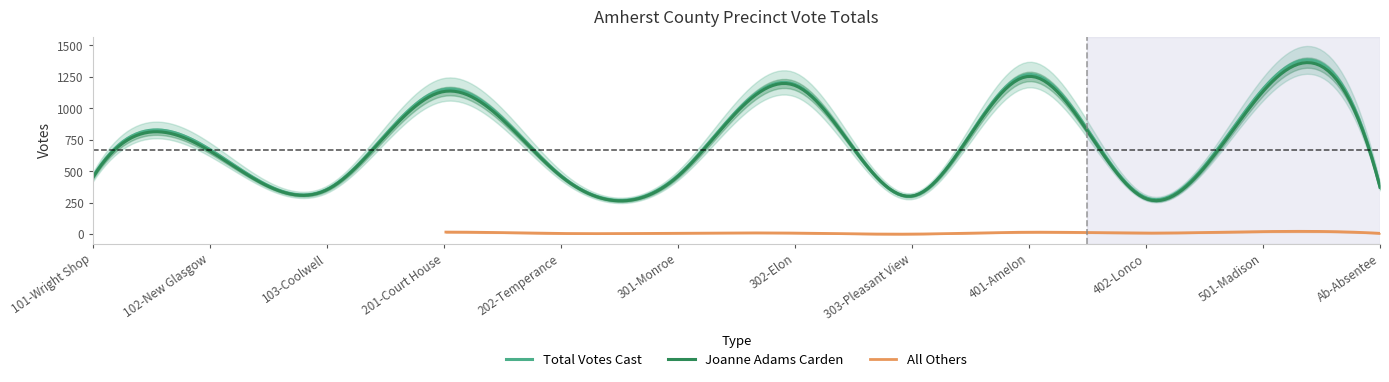

True or false: Joanne Adams Carden and All Others intersect in this chart.

False